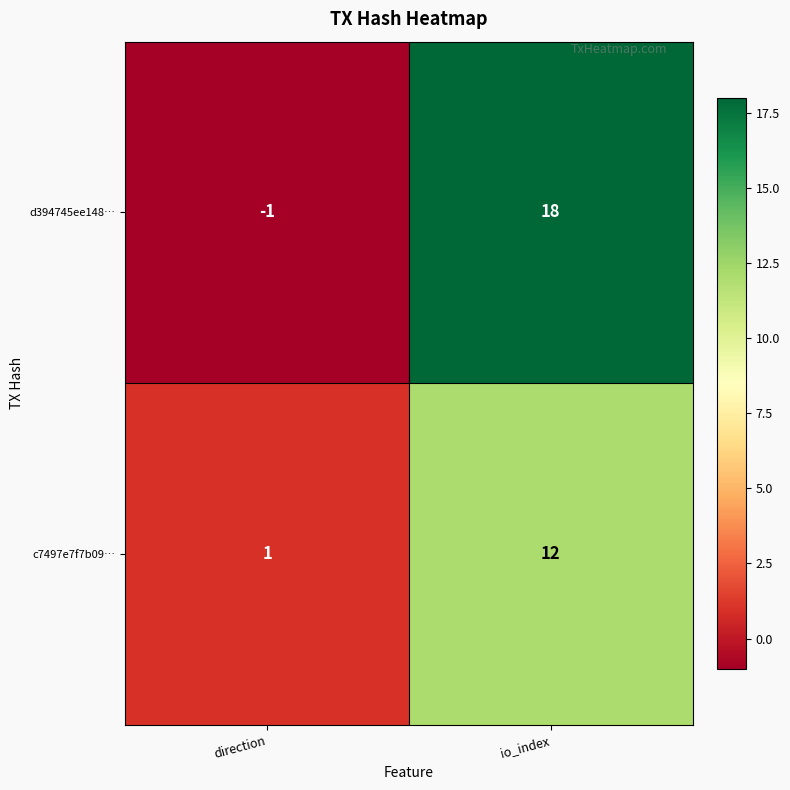

What is the difference between the highest and lowest values at direction?

2